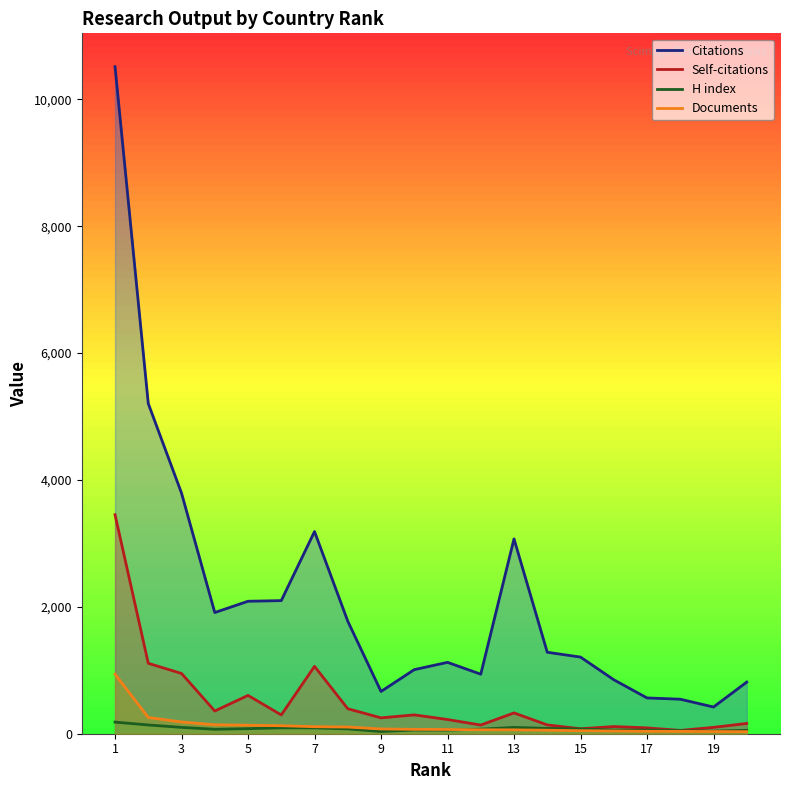

How many lines are shown in the chart?

4